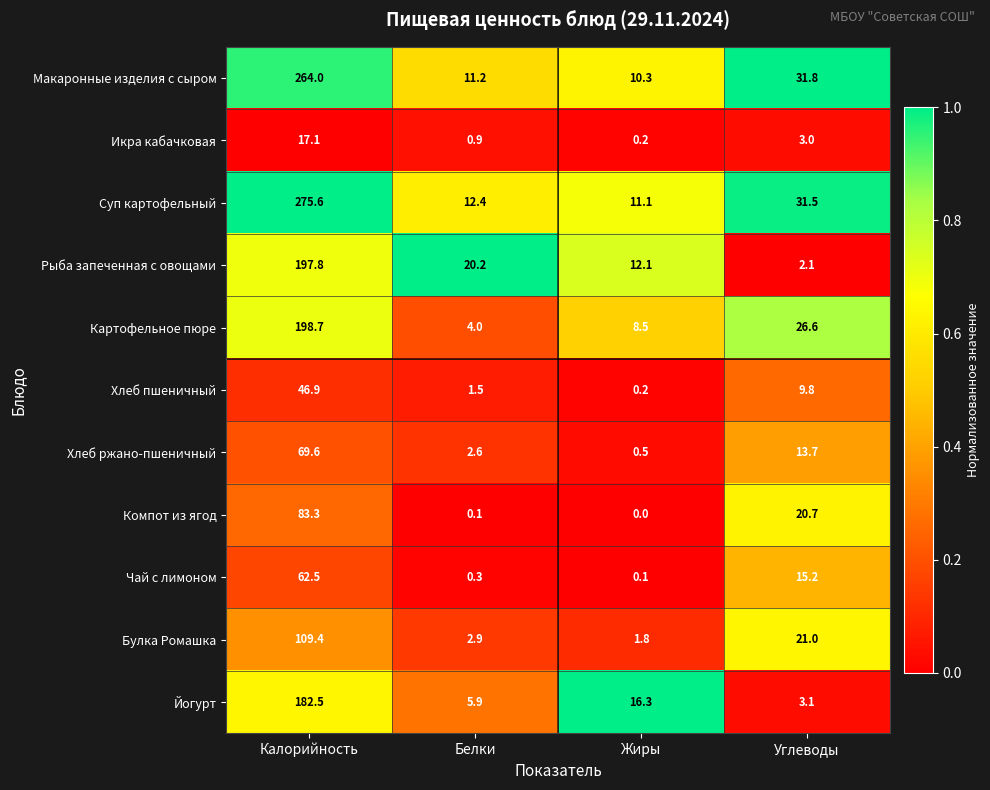

What is the difference between the highest and lowest values at Углеводы?

29.7